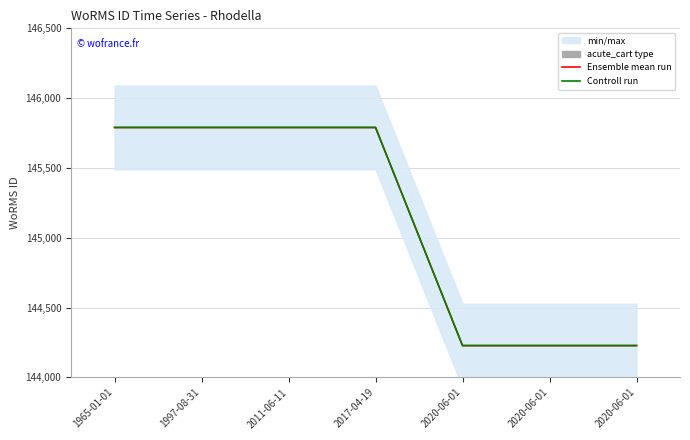

Does the chart have visible grid lines?

Yes